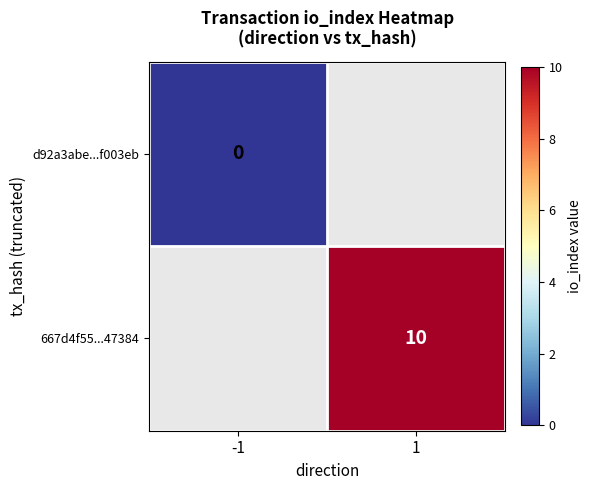

The value of 667d4f55...47384 at 1 is 2. True or false?

False